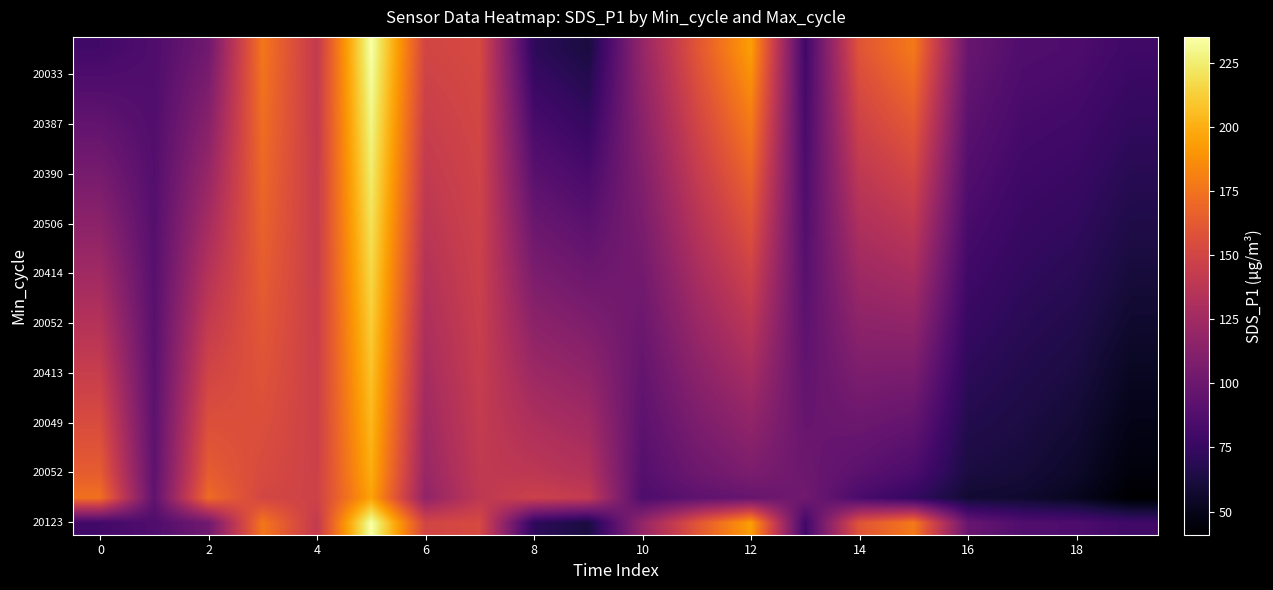

Count the number of categories in the chart.

20